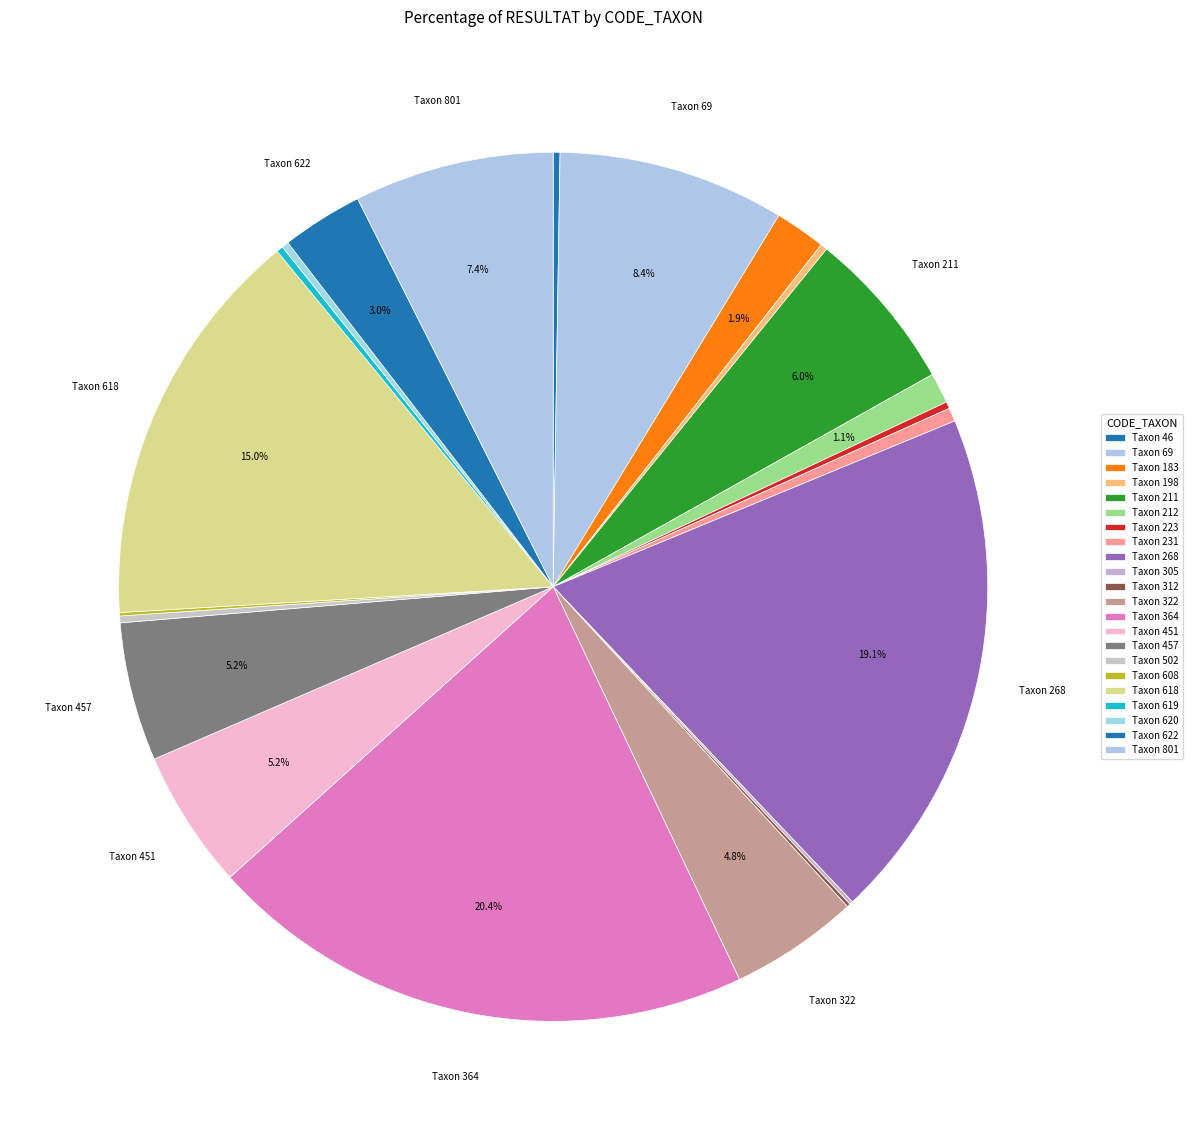

Which slice is the largest?

364